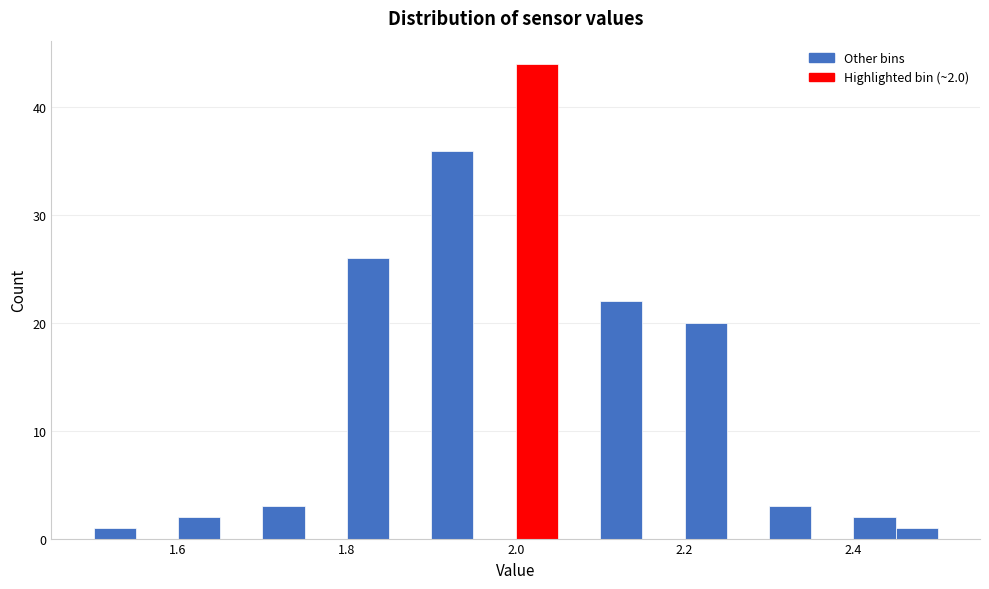

Around what value on the x-axis is the tallest bar? Give the approximate position of its centre, as read against the axis.

2.02